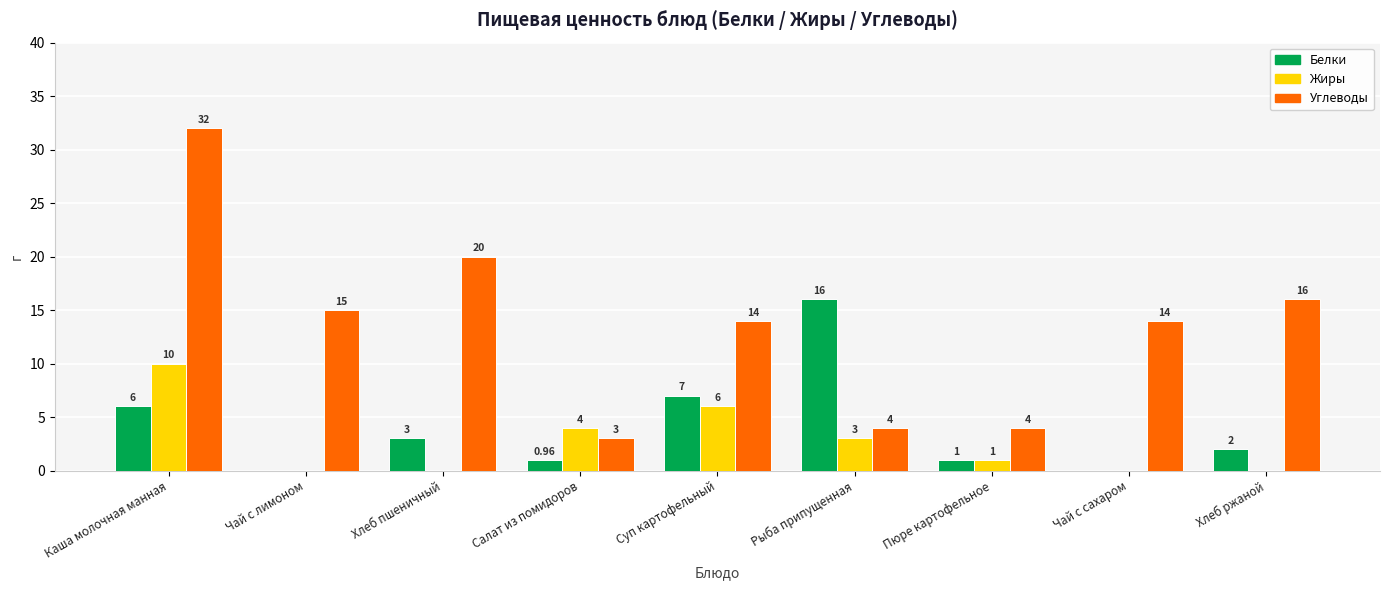

How many values in Жиры are above zero?

5